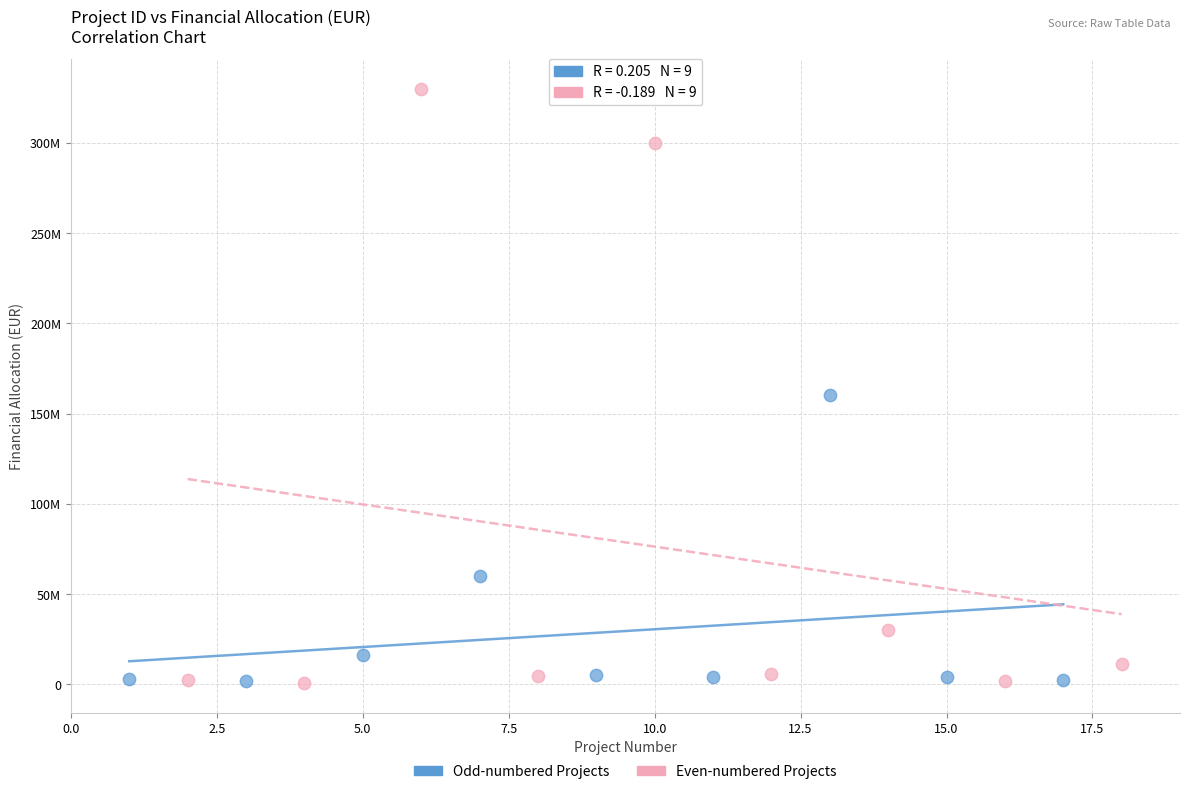

What are all the series names shown in the legend?

Odd-numbered Projects, Even-numbered Projects